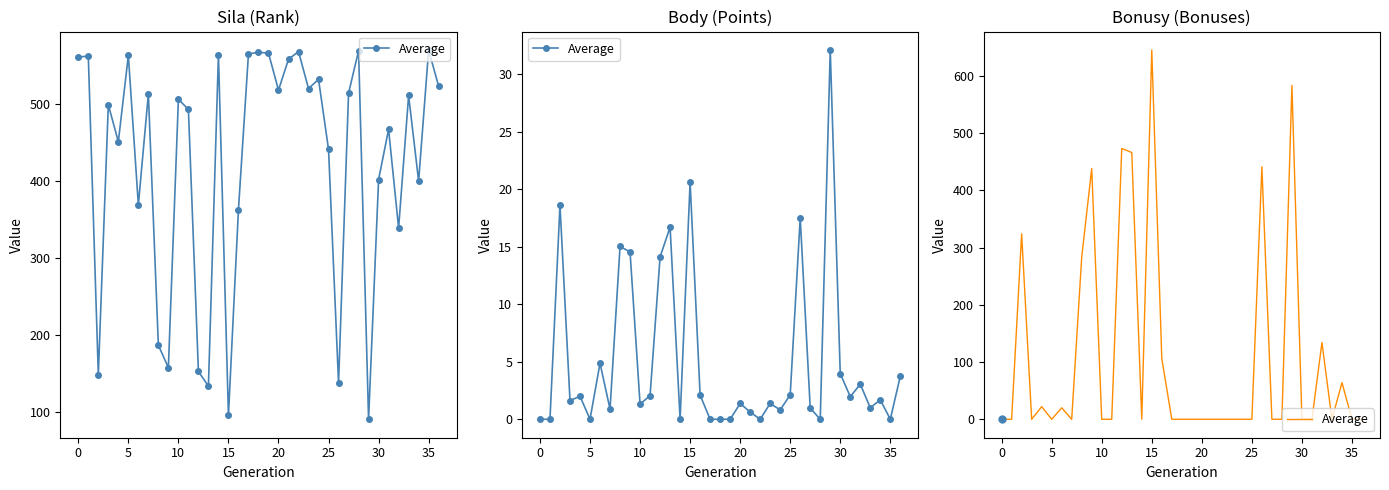

The value at 5 is 0. True or false?

True